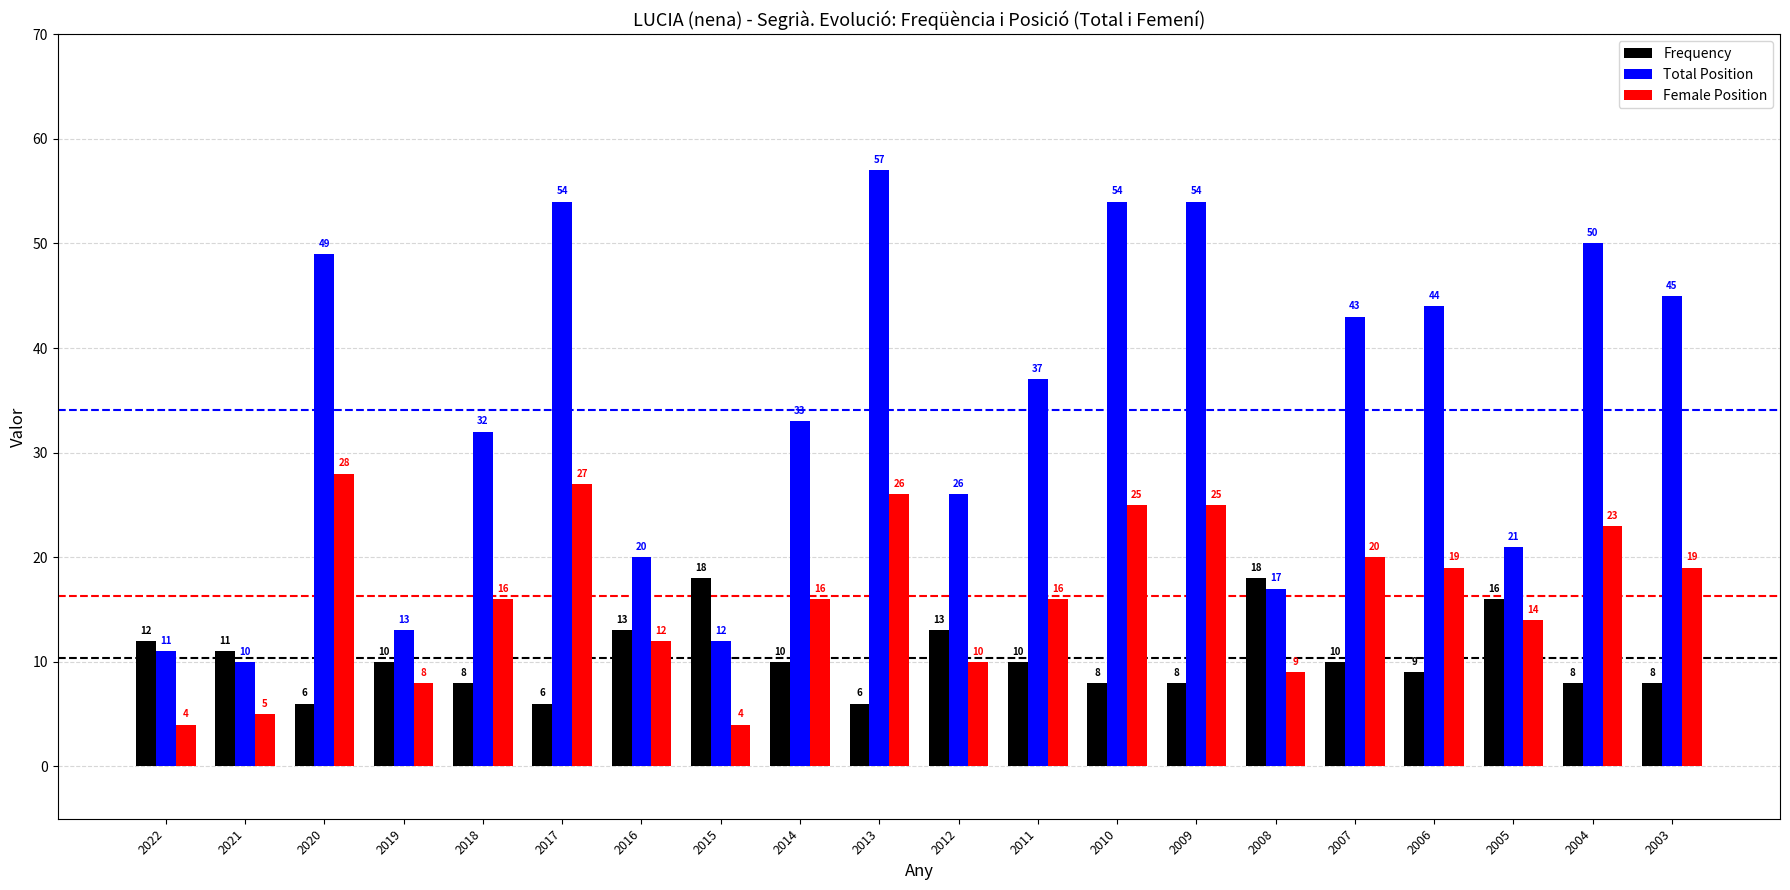

Which series has the largest range (max minus min)?

Total Position